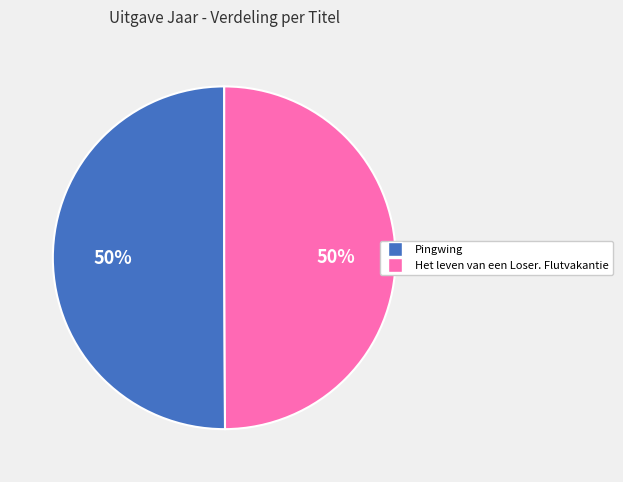

Count the number of slices in the pie.

2